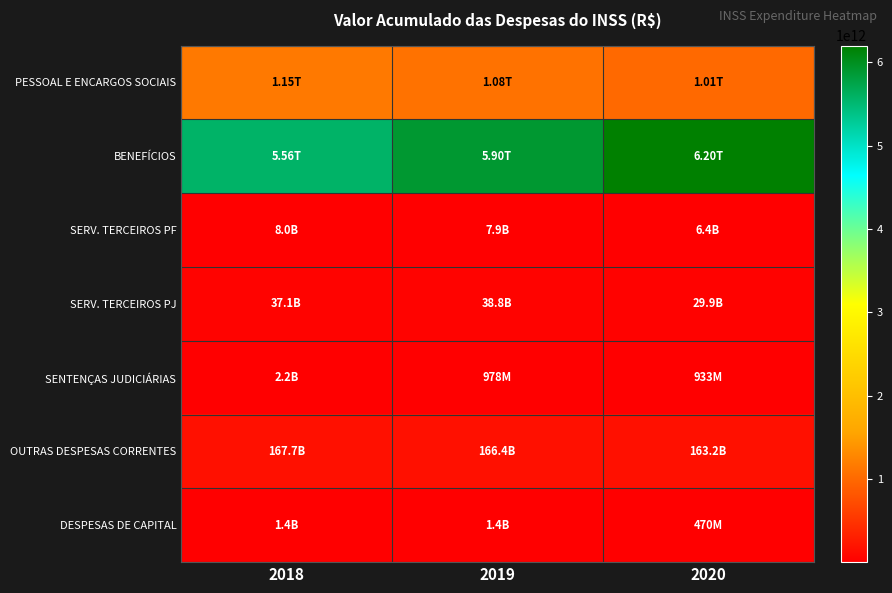

Which label corresponds to the largest value in the chart?

2020